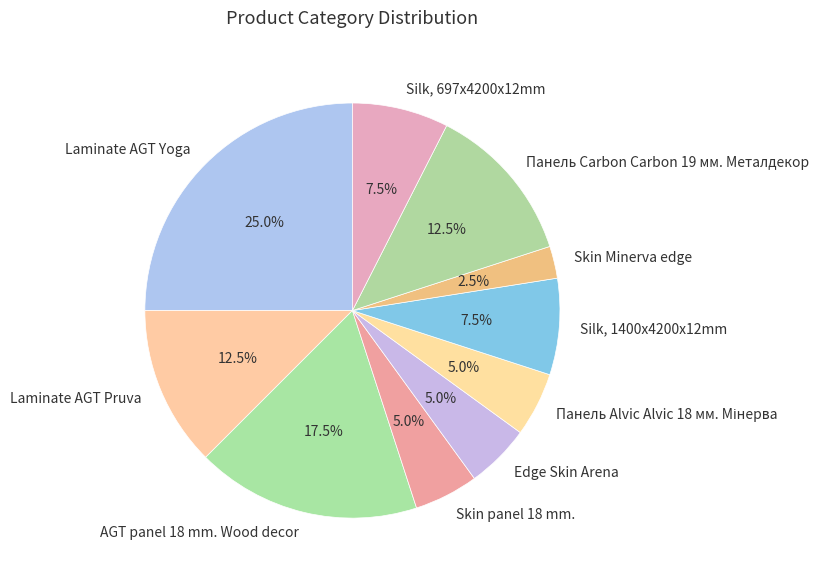

Between Edge Skin Arena and Skin Minerva edge, which is larger?

Edge Skin Arena